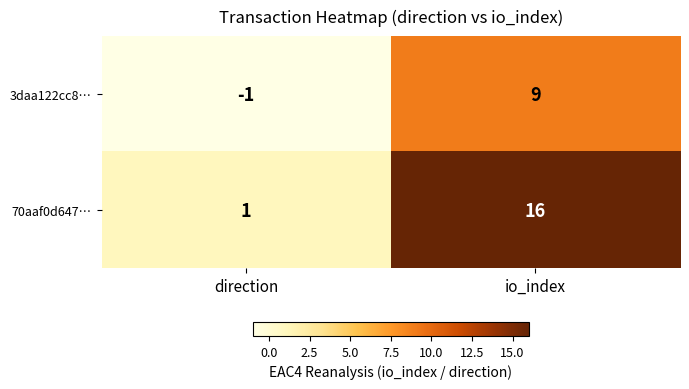

Is it true that 3daa122cc8… equals 0 at direction?

False